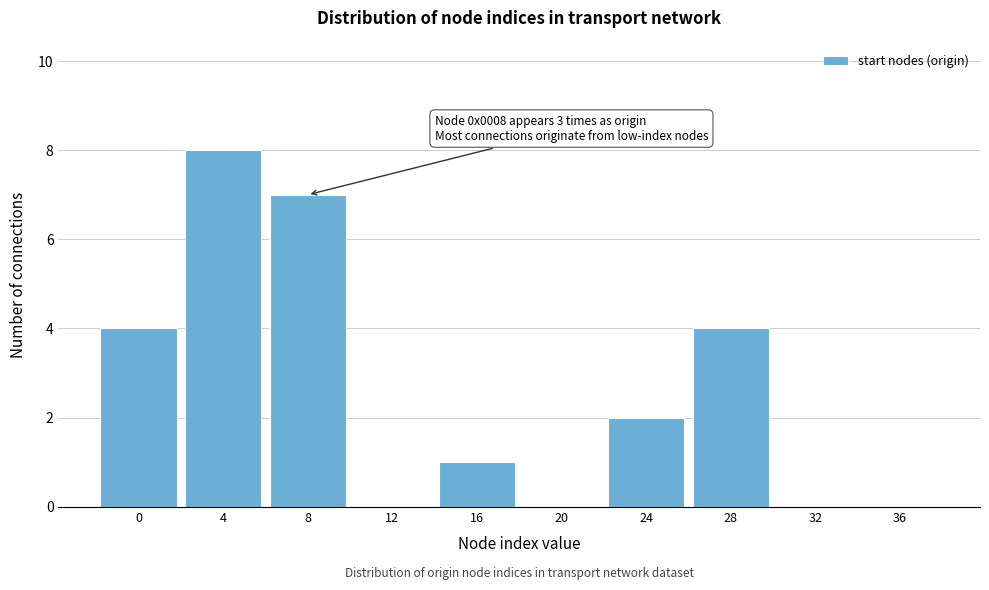

Reading left to right, transcribe all the data shown in this chart.

0=4	4=8	8=7	12=0	16=1	20=0	24=2	28=4	32=0	36=0